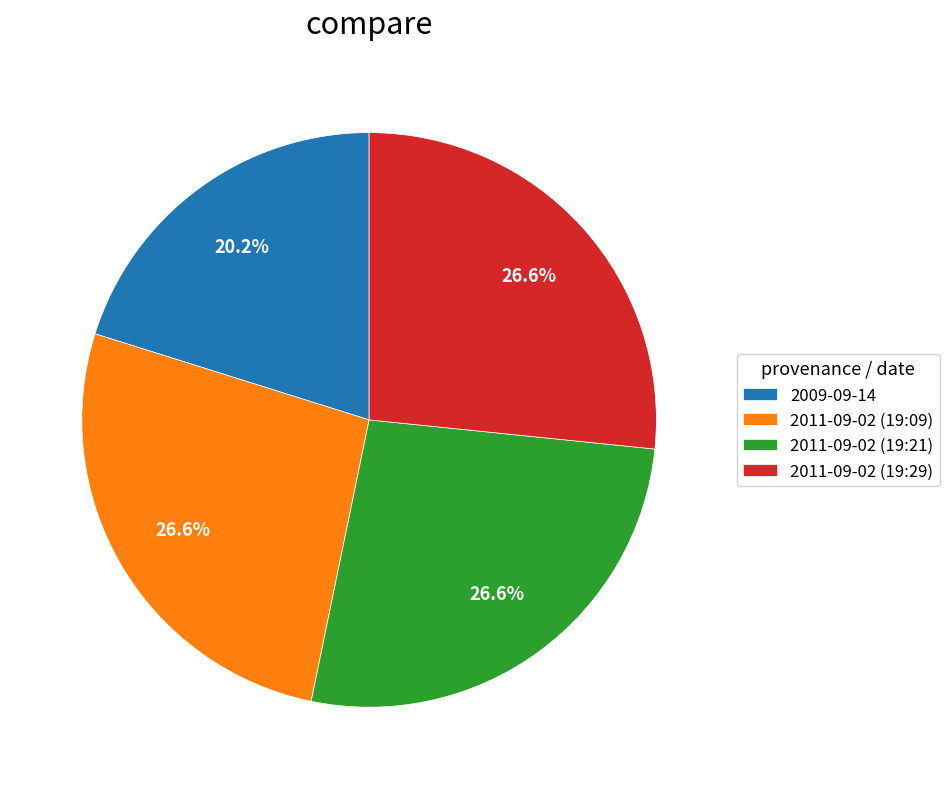

How many segments does this pie chart have?

4